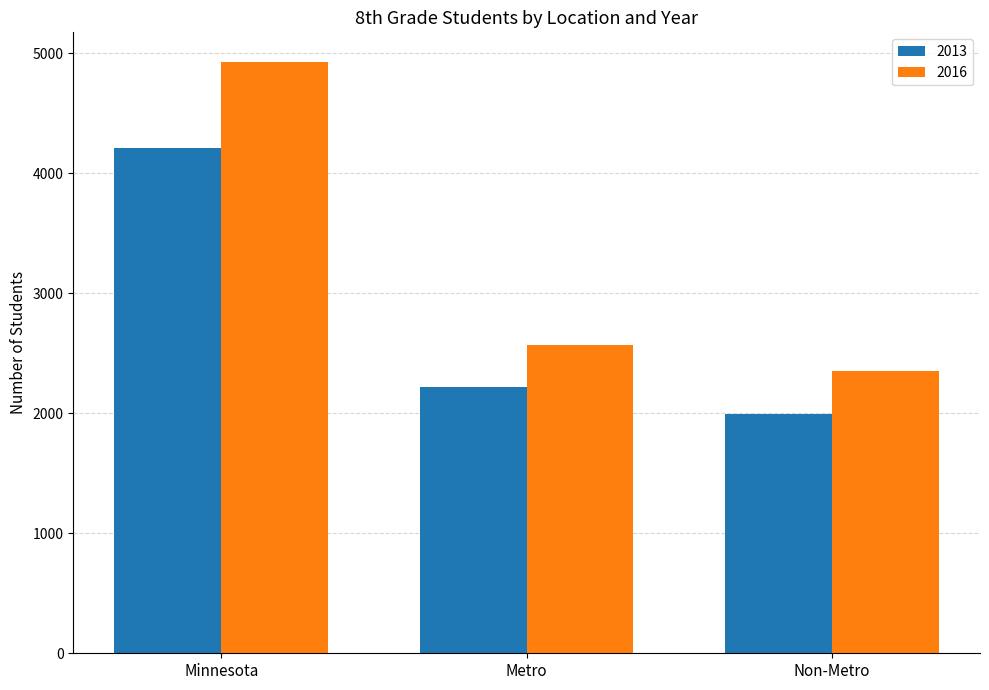

Which category has the lowest value in the 2016 series?

Non-Metro